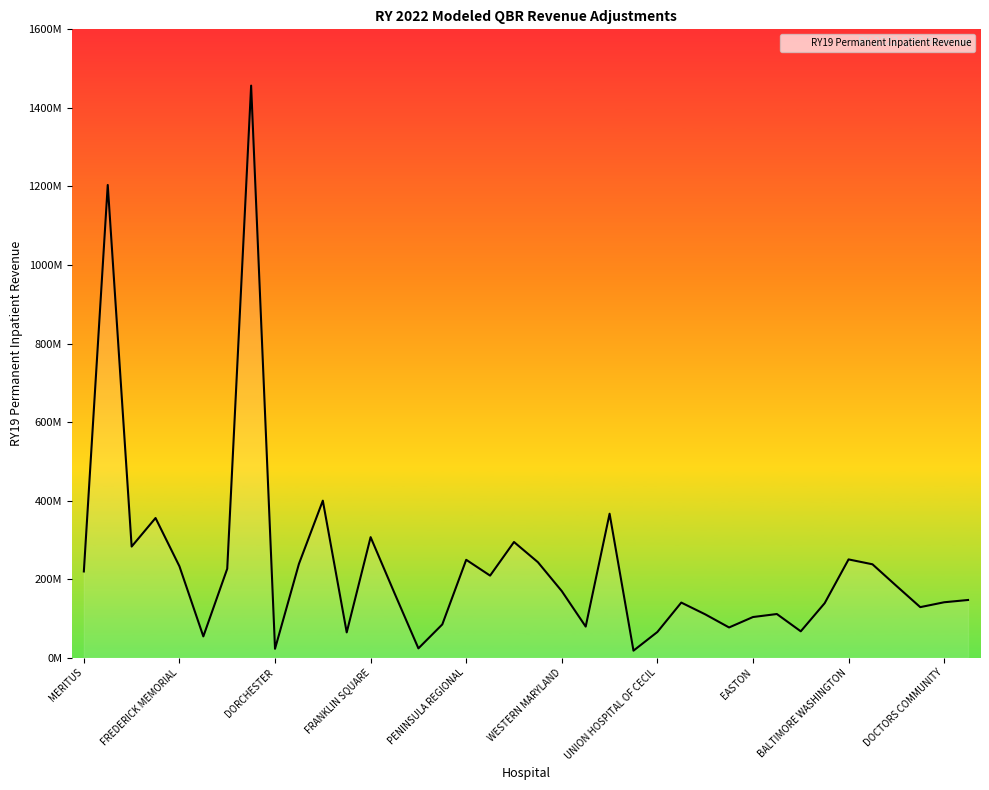

Does the chart have visible grid lines?

No